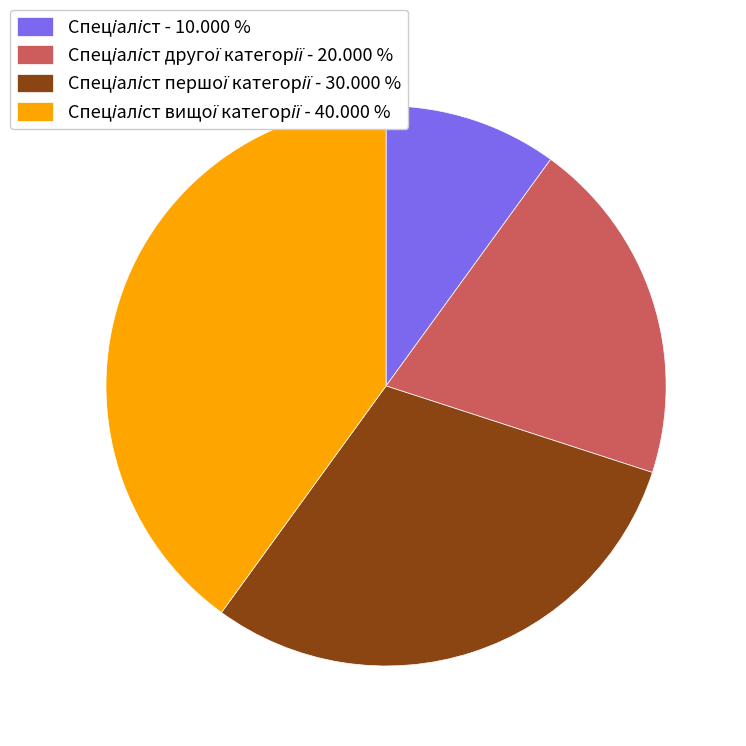

Count the number of slices in the pie.

4